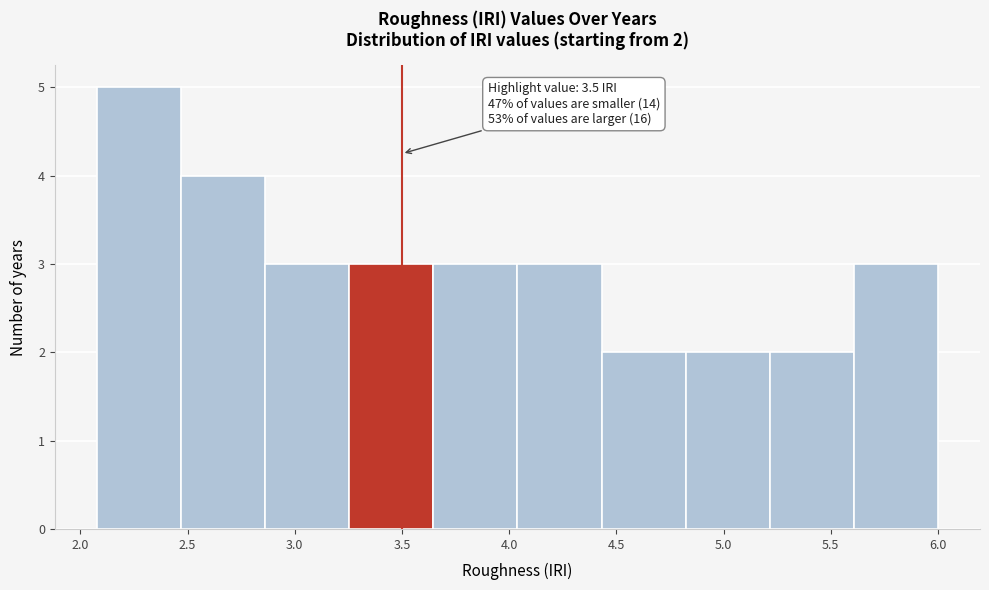

Which range on the x-axis has the tallest bar?

2.10 to 2.45